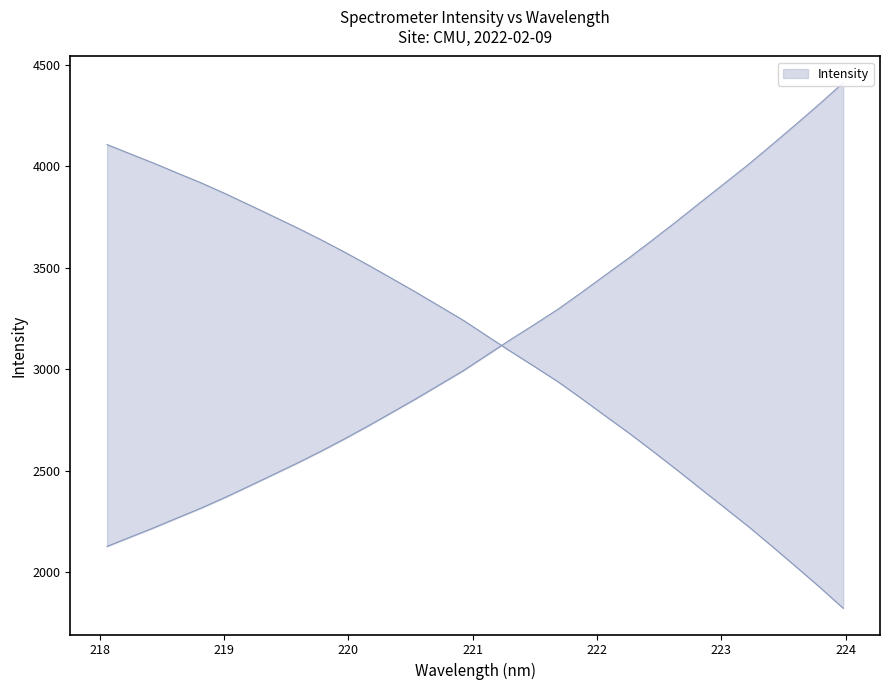

True or false: the data shows 2426.4 at 219.2067.

True